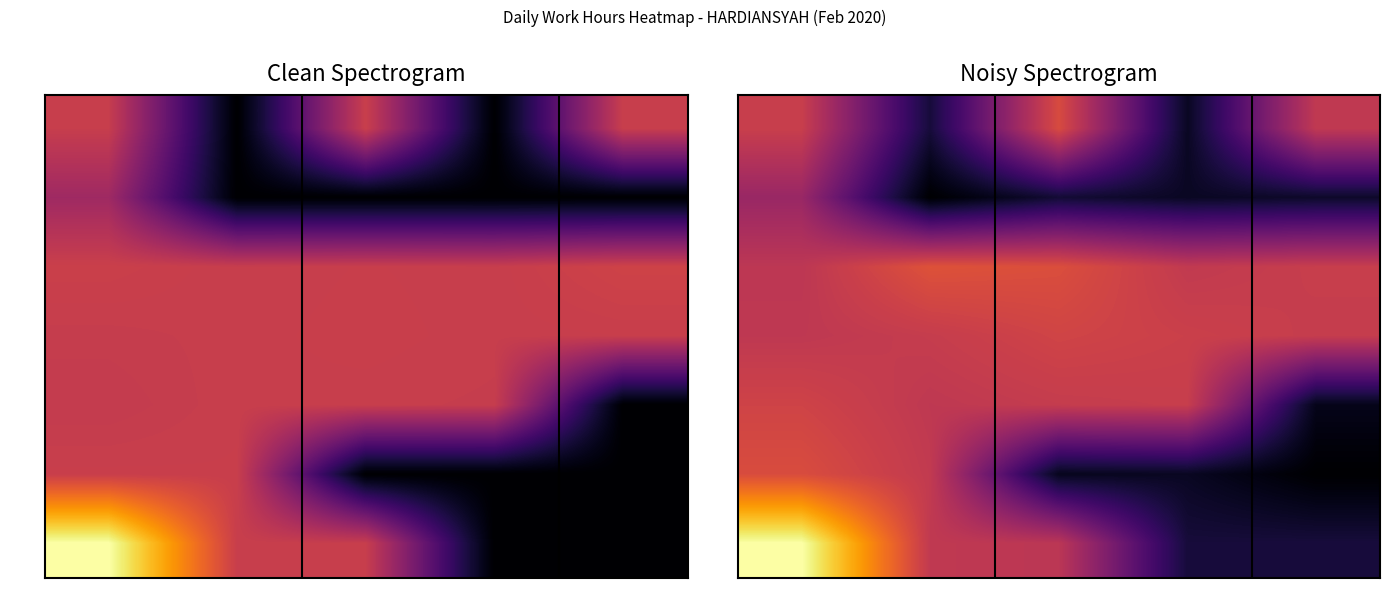

Between 0 and 5, which series saw the biggest shift?

7